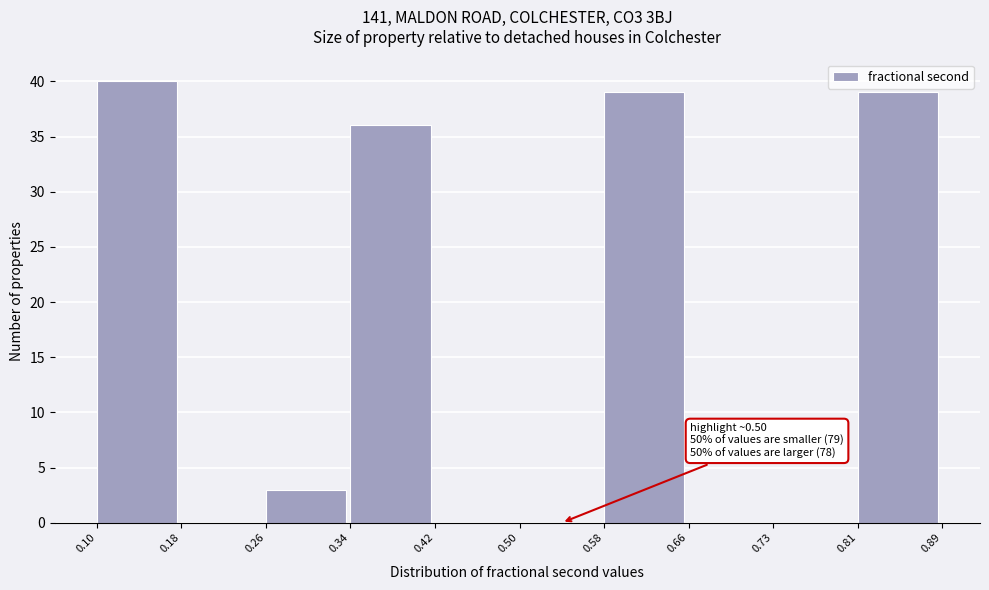

Which range on the x-axis has the tallest bar?

0.10 to 0.18